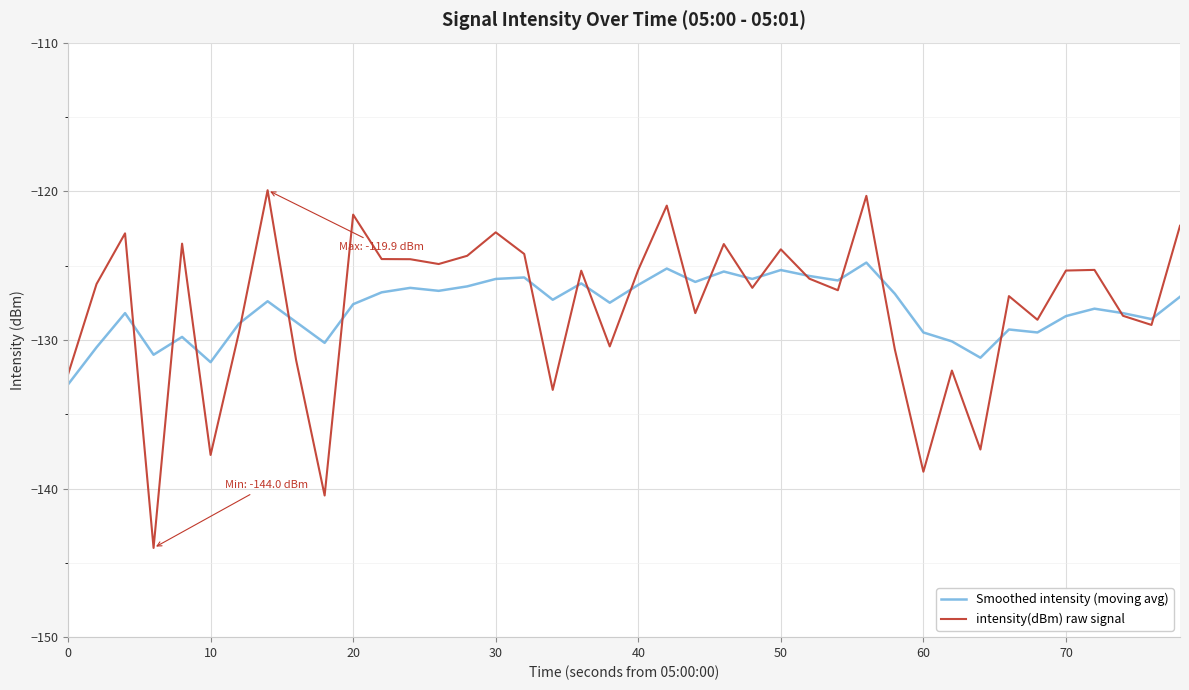

Does the chart display data point markers on the line(s)?

No